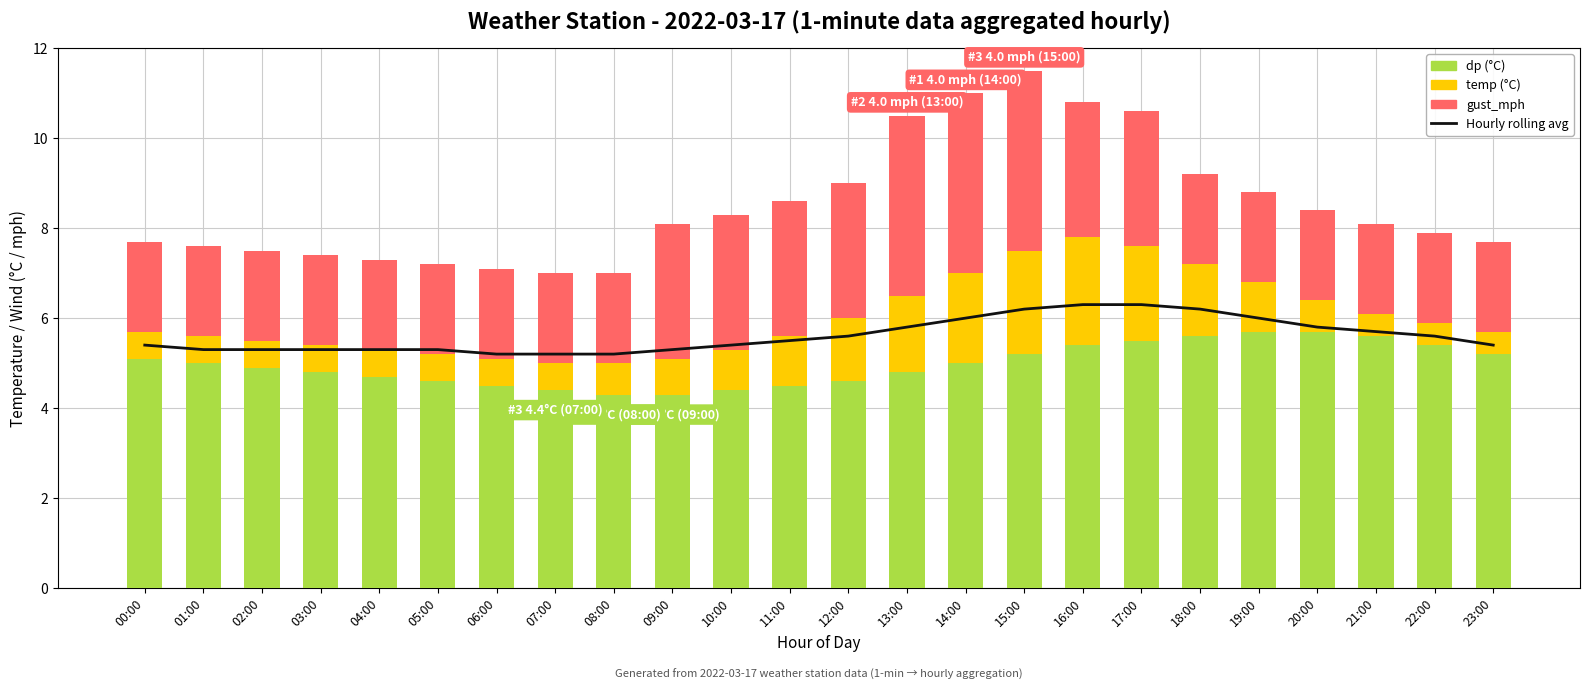

What is the difference between the gust_mph values at 16:00 and 00:00?

1.0